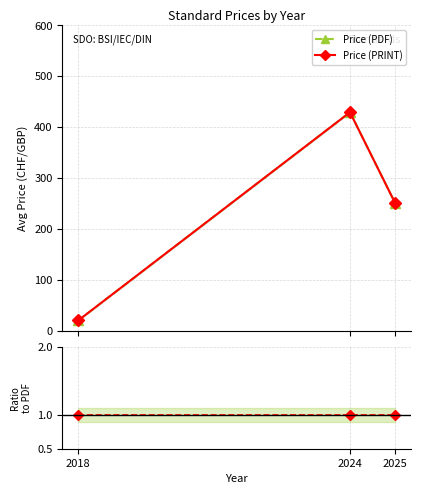

Where is Price (PDF) nearest to the value 224?

2025